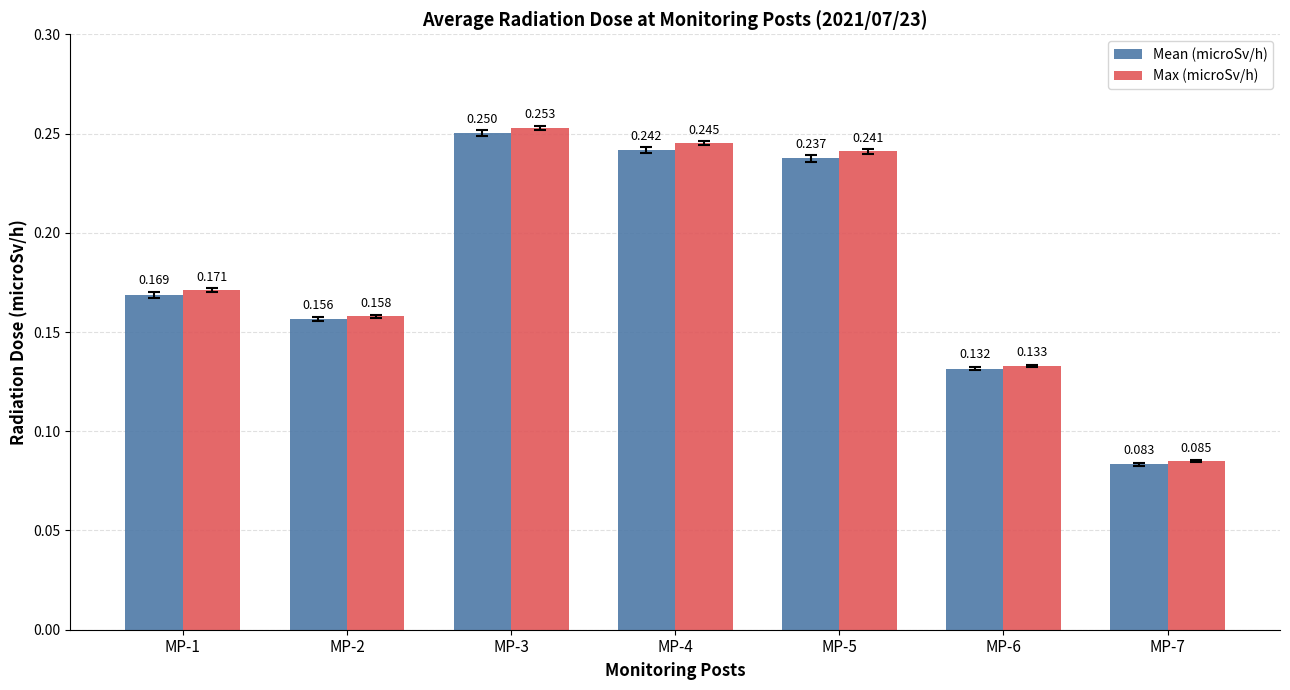

What are all the series names shown in the legend?

Mean (microSv/h), Max (microSv/h)